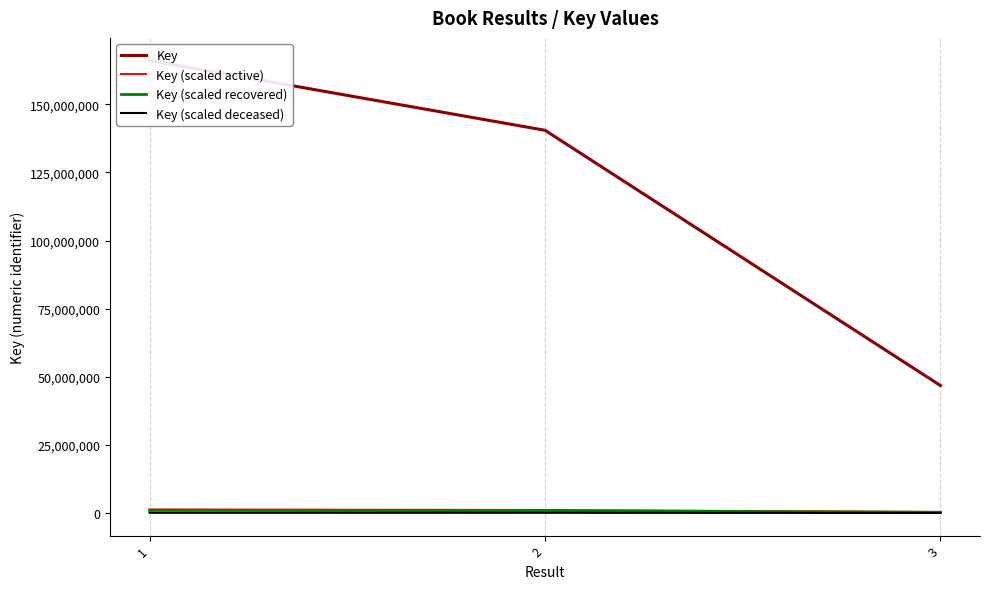

At which label is Key (scaled active) closest to 851548?

2